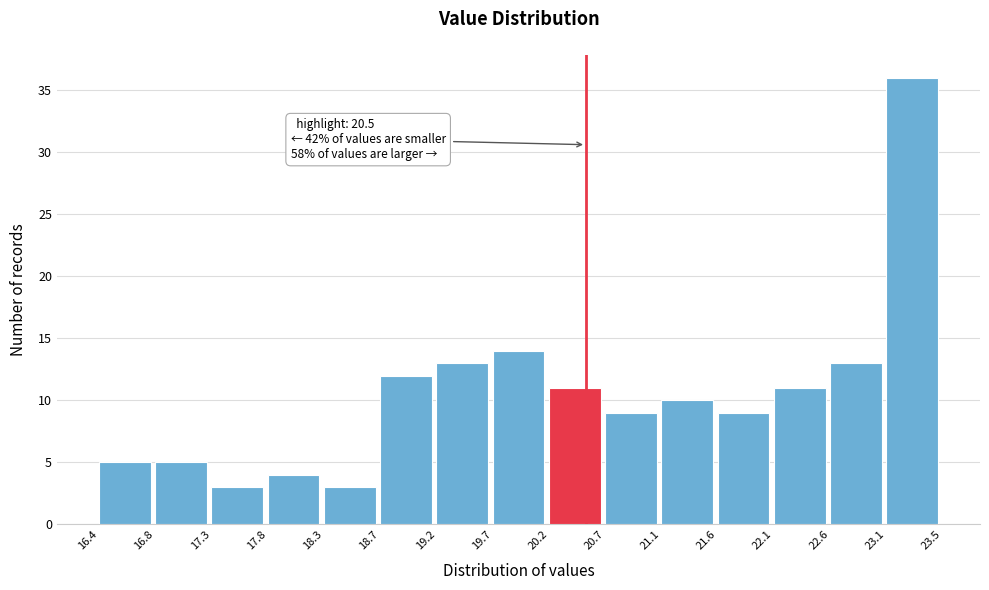

Over which range of the x-axis is the bar tallest?

23.1 to 23.5